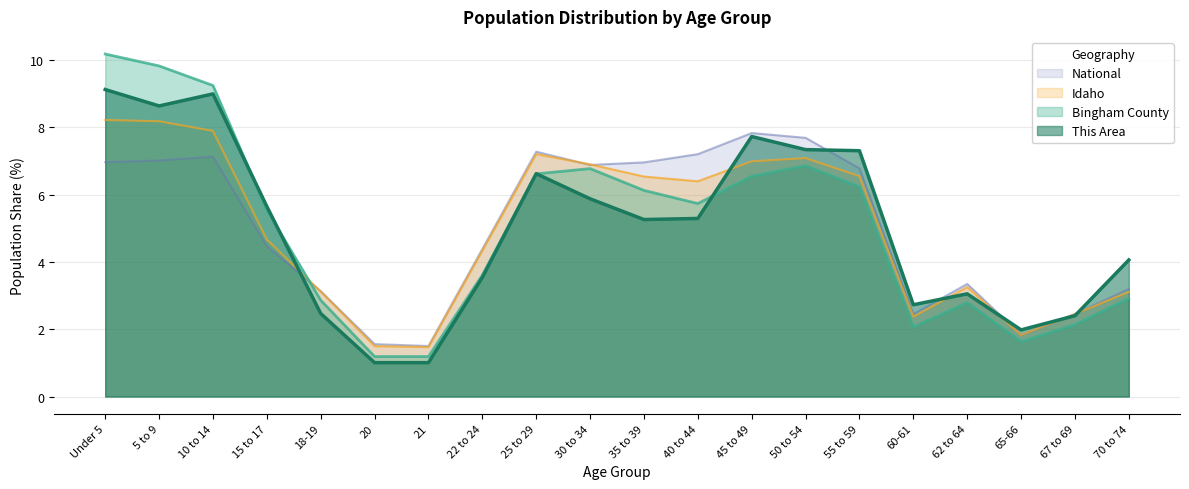

At which label does This Area reach its peak?

Under 5